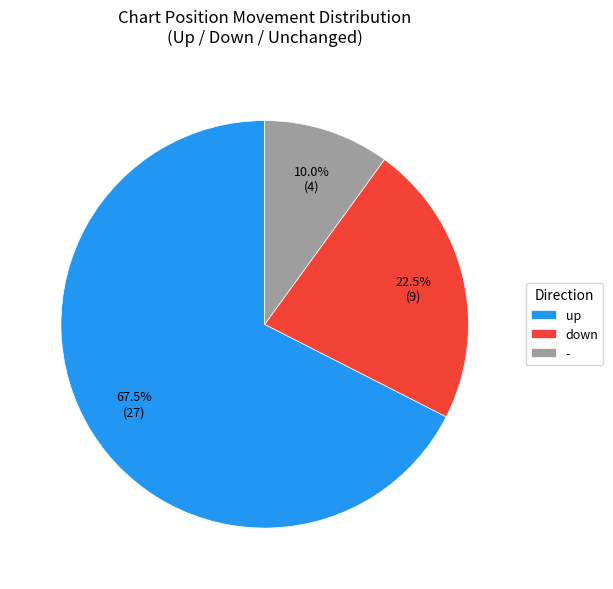

Does - represent more than half of the total?

No